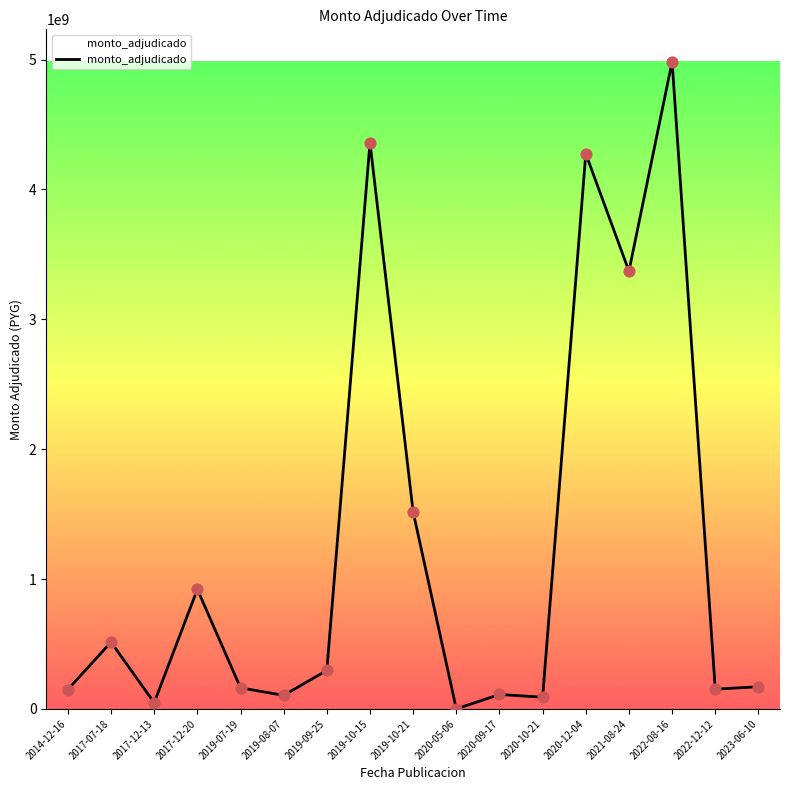

Which has a higher value, 2014-12-16 or 2019-09-25?

2019-09-25